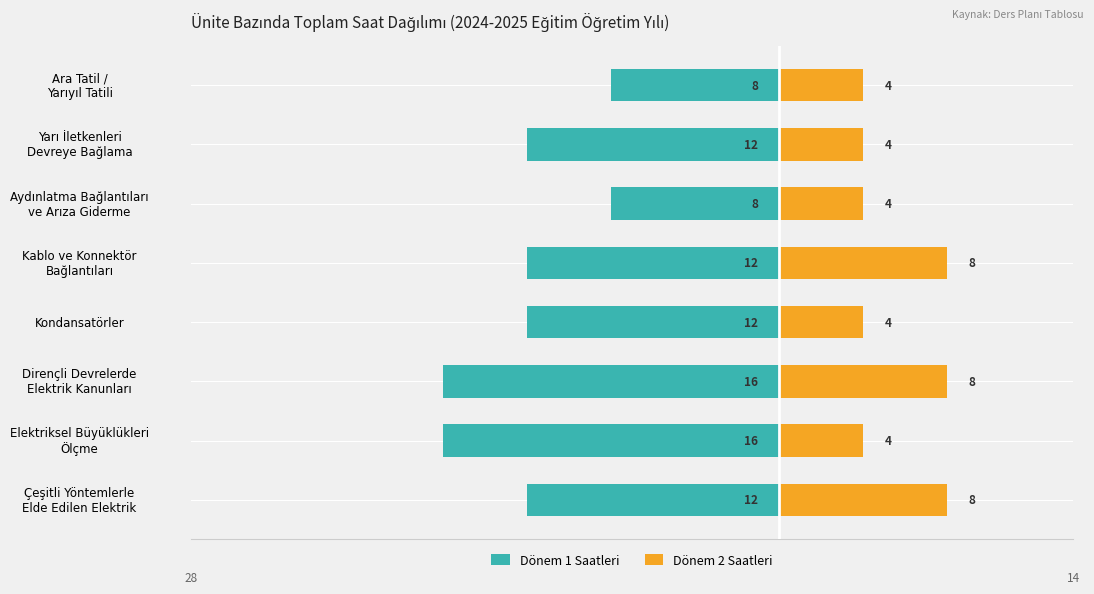

Reading left to right, list all the values displayed in this chart.

Dönem 1 Saatleri: -12	-16	-16	-12	-12	-8	-12	-8
Dönem 2 Saatleri: 8	4	8	4	8	4	4	4